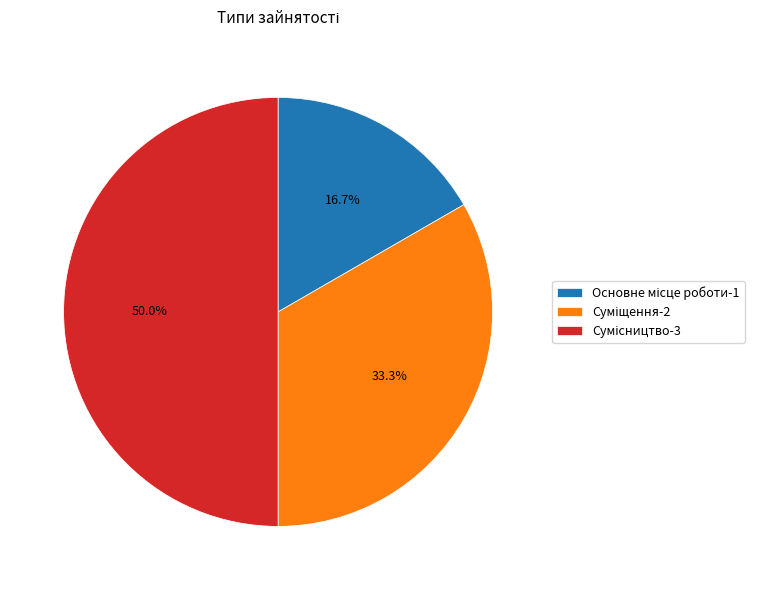

Do Сумісництво and Основне місце роботи together represent more than half of the pie?

Yes